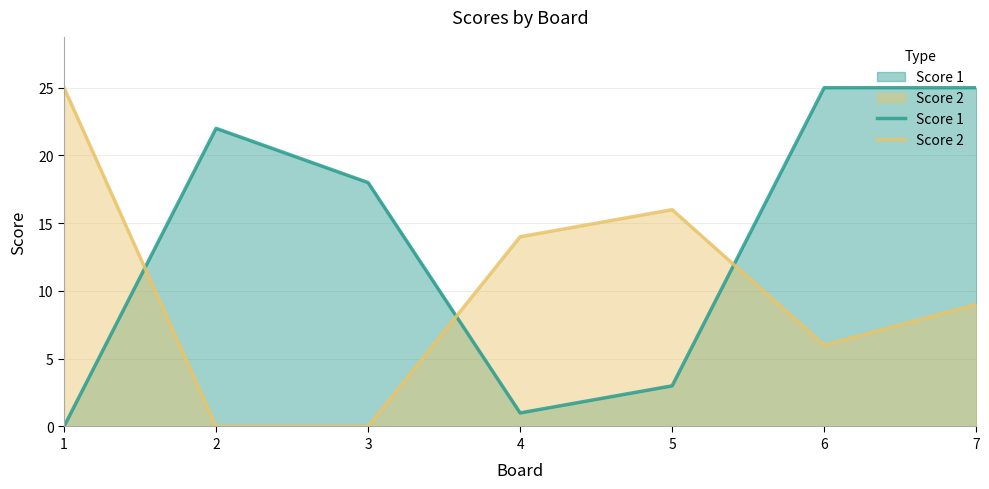

True or false: Score 1 and Score 2 cross at least once.

True